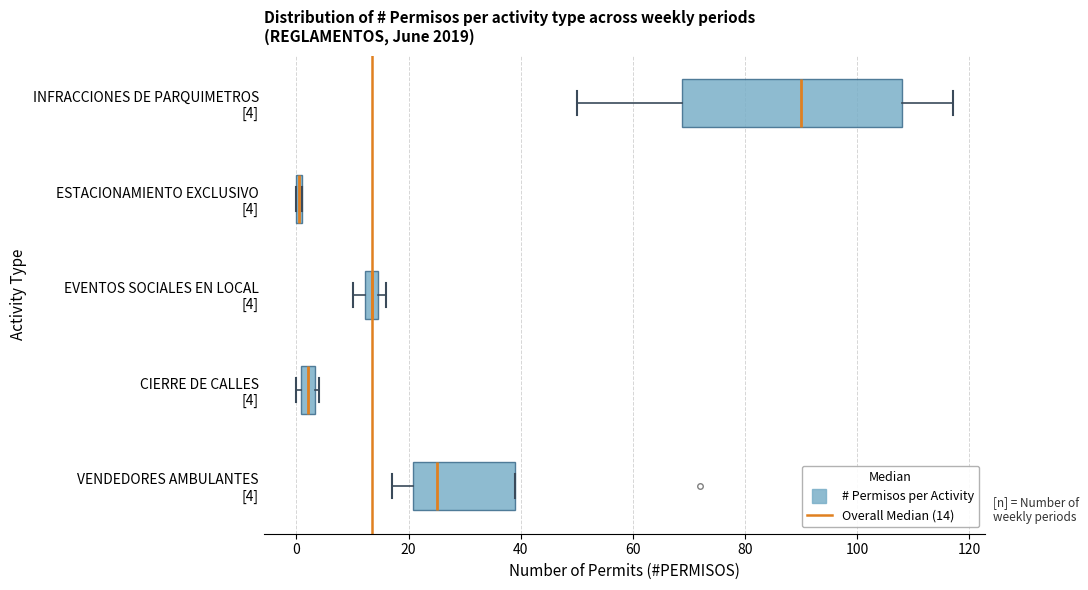

Where does the right whisker of the box for INFRACCIONES DE PARQUIMETROS [4] end on the x-axis? The values are not printed on the chart, so give them approximately, as read against the axis.

118